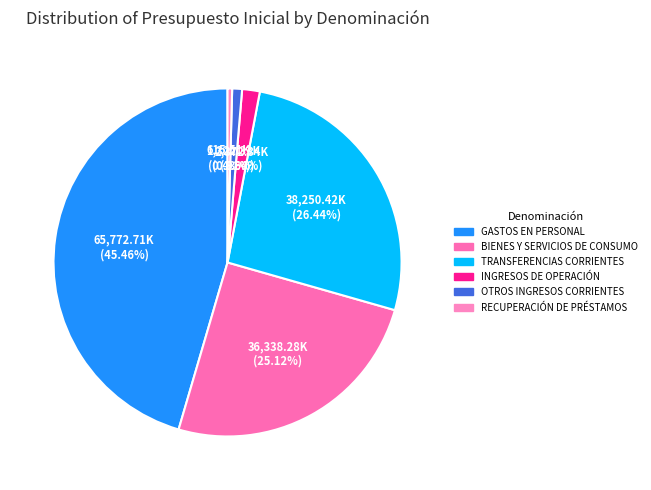

Which has a higher value, OTROS INGRESOS CORRIENTES or INGRESOS DE OPERACIÓN?

INGRESOS DE OPERACIÓN